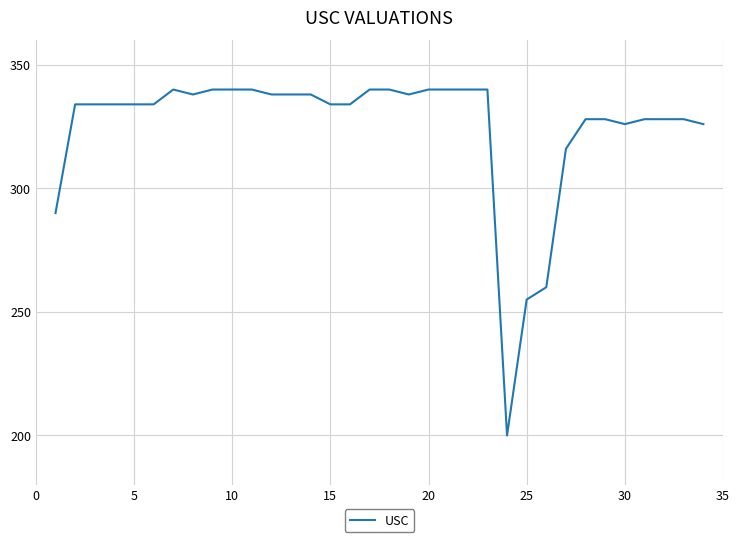

What is the difference between the maximum and minimum values?

140